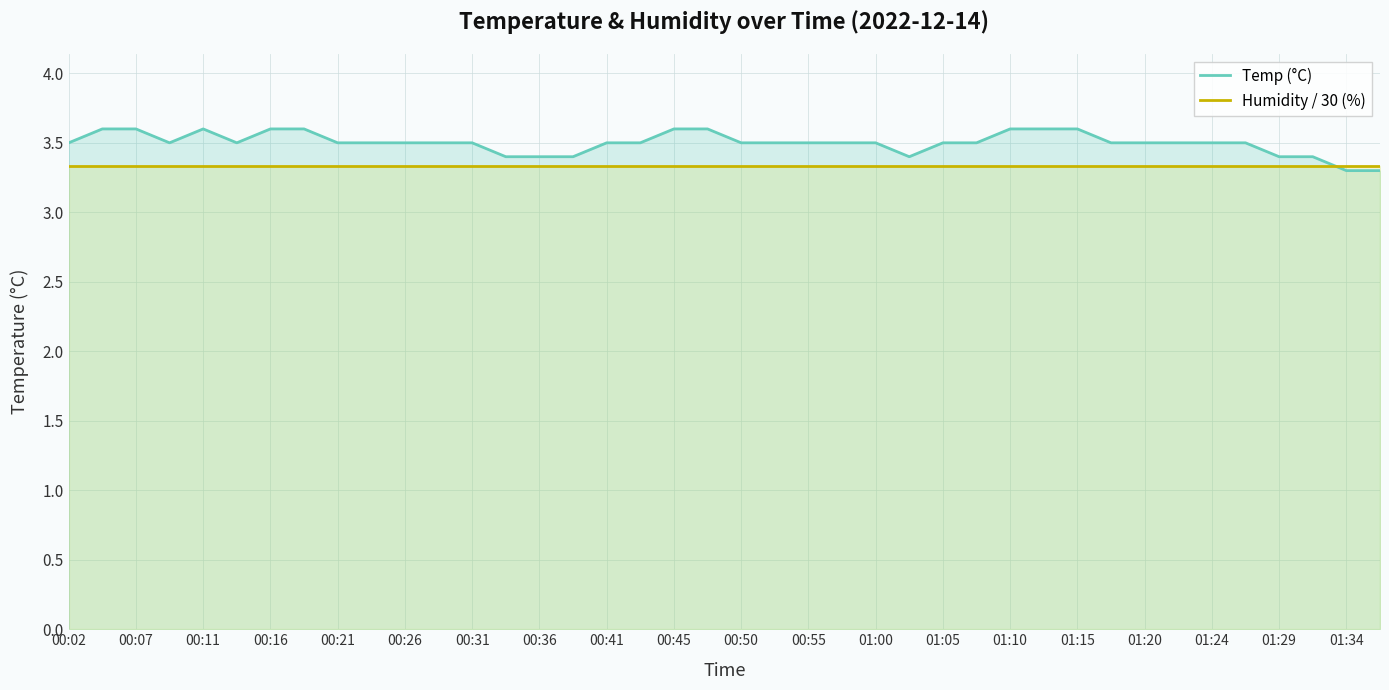

Which series has the largest range (max minus min)?

Temp (°C)